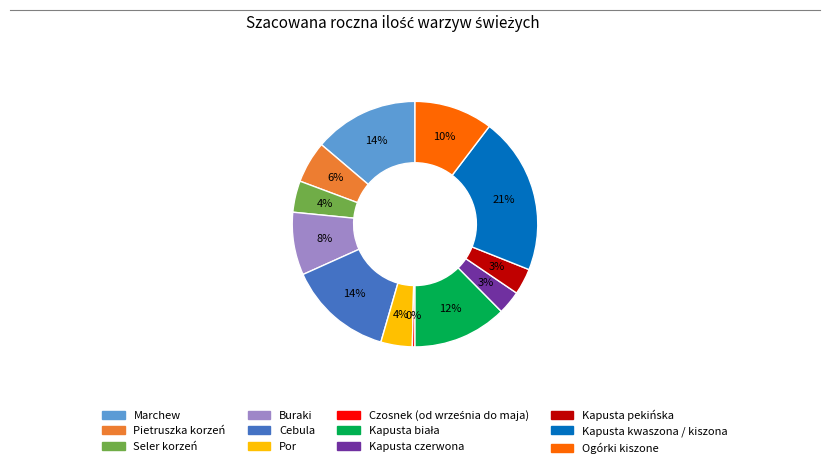

How many slices are in this pie chart?

12